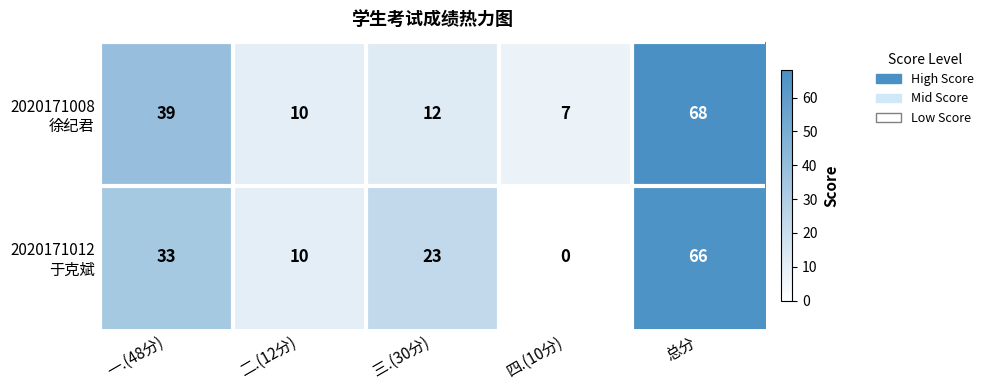

What is the total value across all series at 三.(30分)?

35